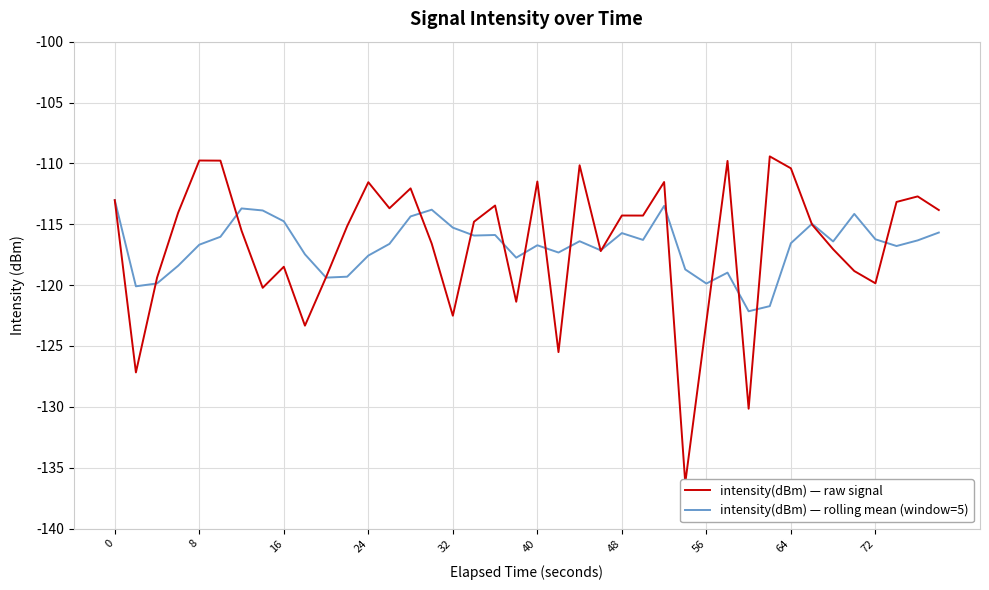

What is the average value of the intensity(dBm) — raw signal series?

-116.6